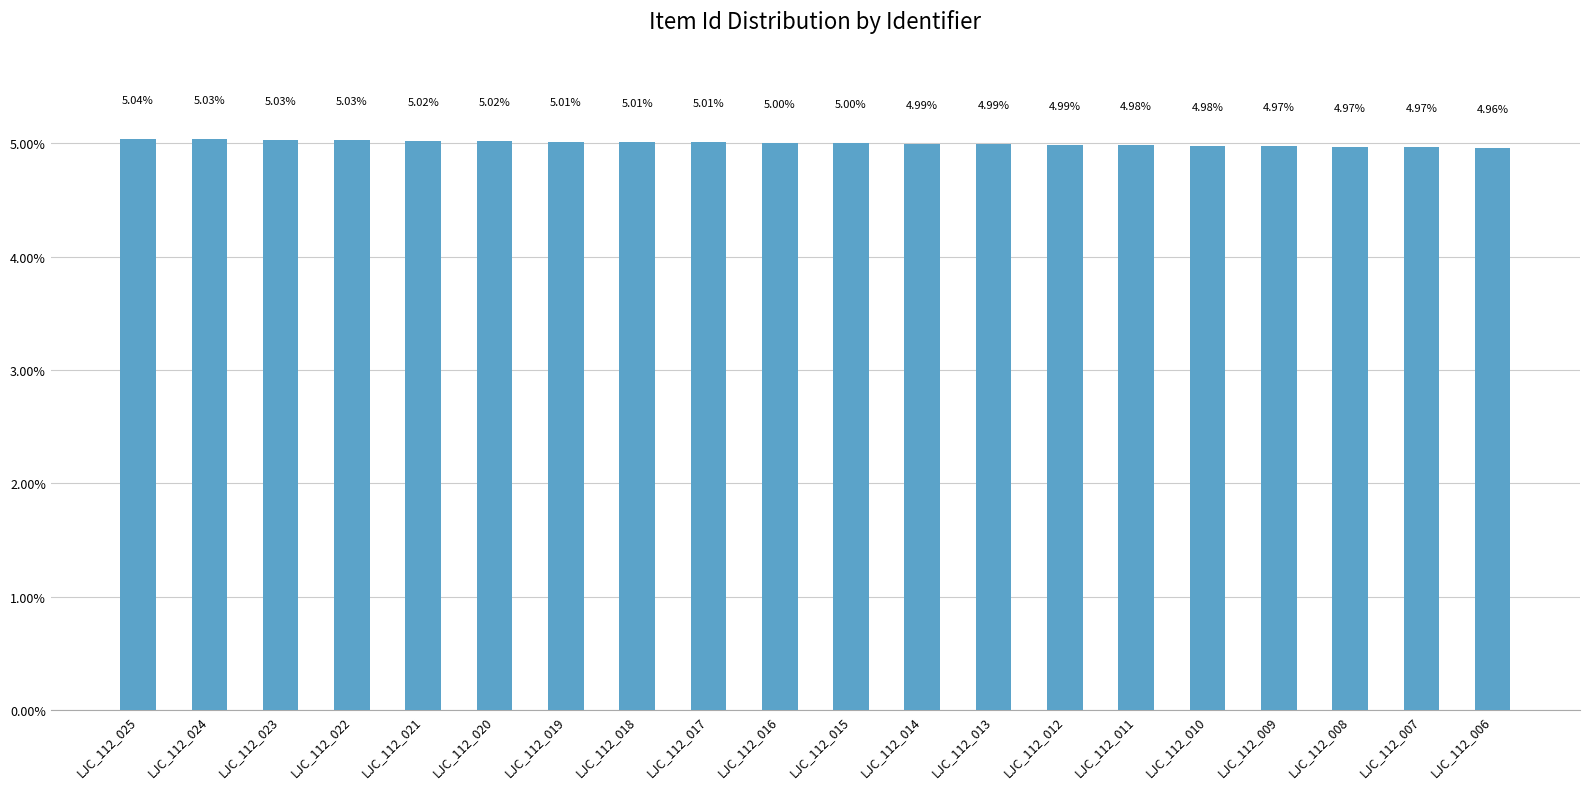

Reading left to right, transcribe all the data shown in this chart.

LJC_112_025=5.0	LJC_112_024=5.0	LJC_112_023=5.0	LJC_112_022=5.0	LJC_112_021=5.0	LJC_112_020=5.0	LJC_112_019=5.0	LJC_112_018=5.0	LJC_112_017=5.0	LJC_112_016=5.0	LJC_112_015=5.0	LJC_112_014=5.0	LJC_112_013=5.0	LJC_112_012=5.0	LJC_112_011=5.0	LJC_112_010=5.0	LJC_112_009=5.0	LJC_112_008=5.0	LJC_112_007=5.0	LJC_112_006=5.0